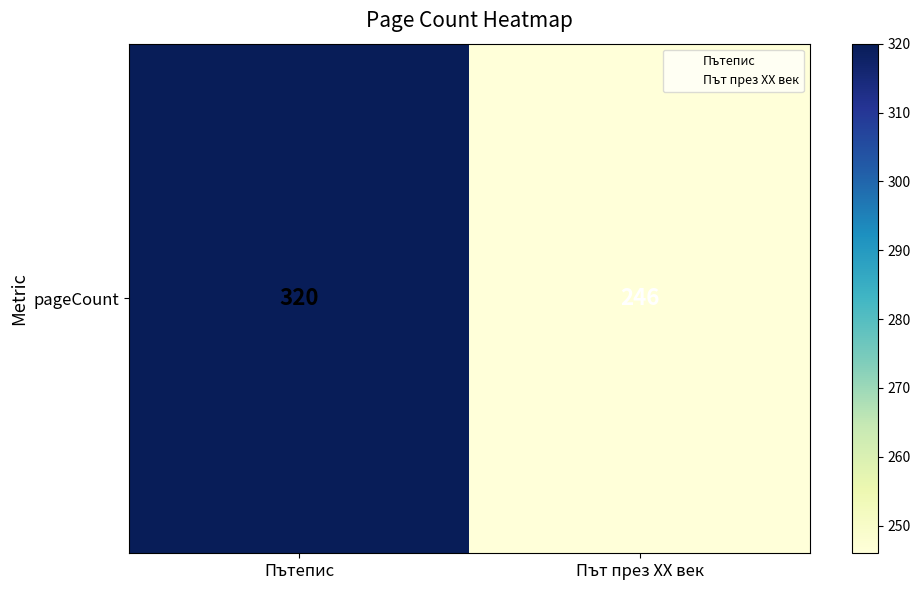

The chart shows a value of 88 at Път през XX век. True or false?

False